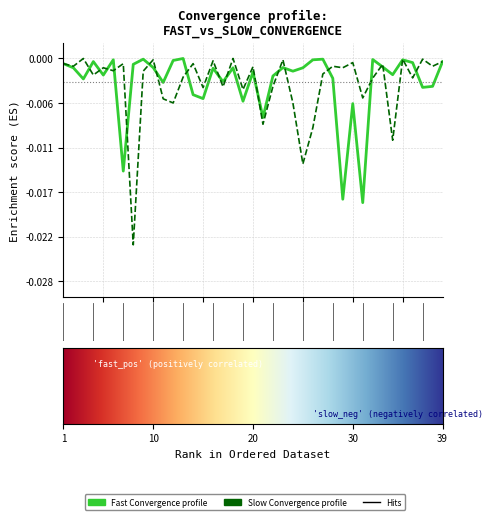

Does the chart have visible grid lines?

Yes